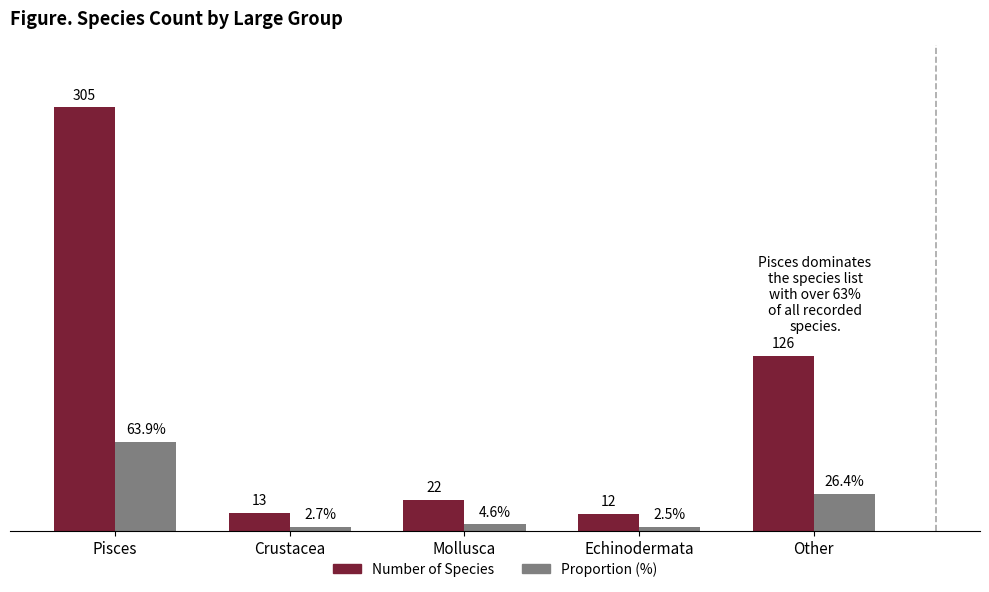

List the labels in order of Proportion (%) value, largest first.

Pisces, Other, Mollusca, Crustacea, Echinodermata